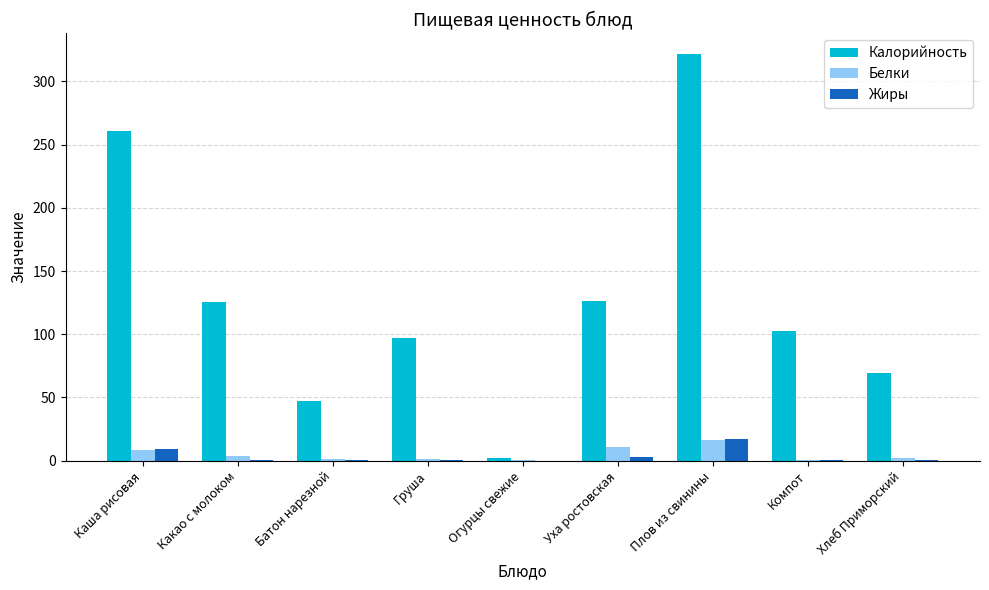

The value of Калорийность at Какао с молоком is 125.1. True or false?

True